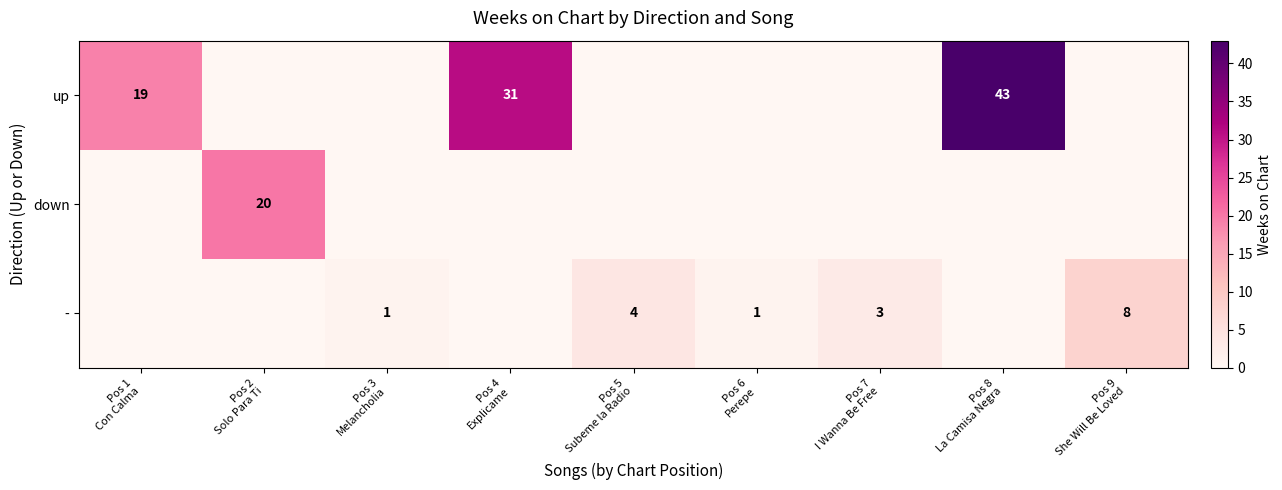

Between Pos 1 Con Calma and Pos 5 Subeme la Radio, which series saw the biggest shift?

up